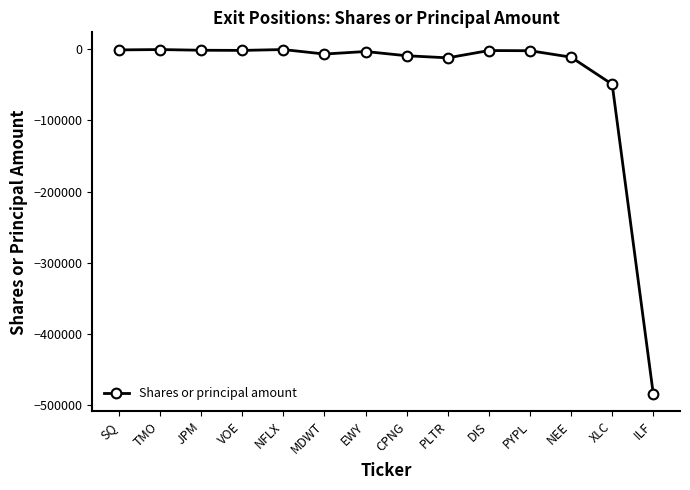

What is the sum of all values?

-583441